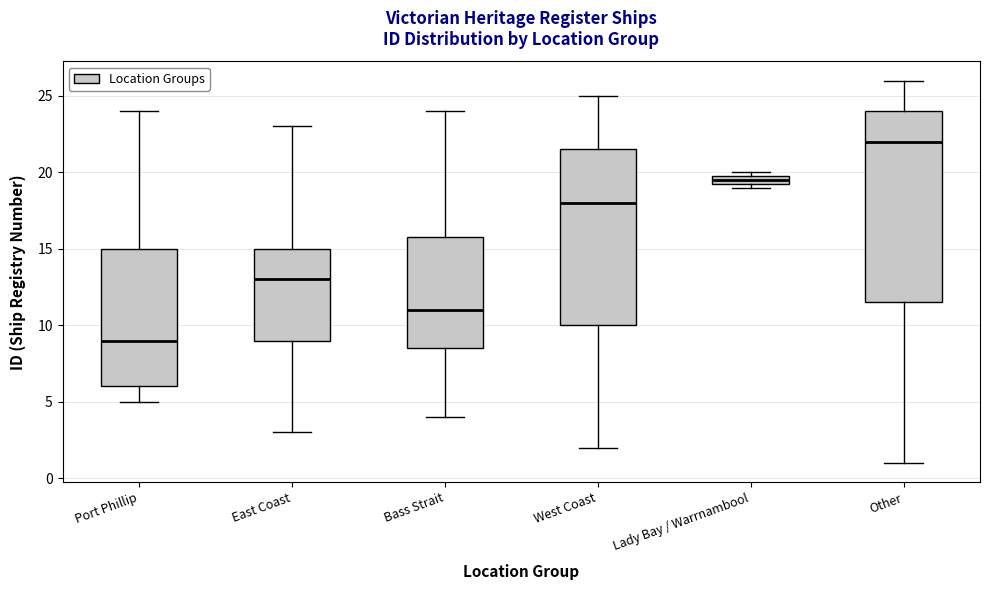

Where is the upper edge of the box for Other on the y-axis? The values are not printed on the chart, so give them approximately, as read against the axis.

24.0